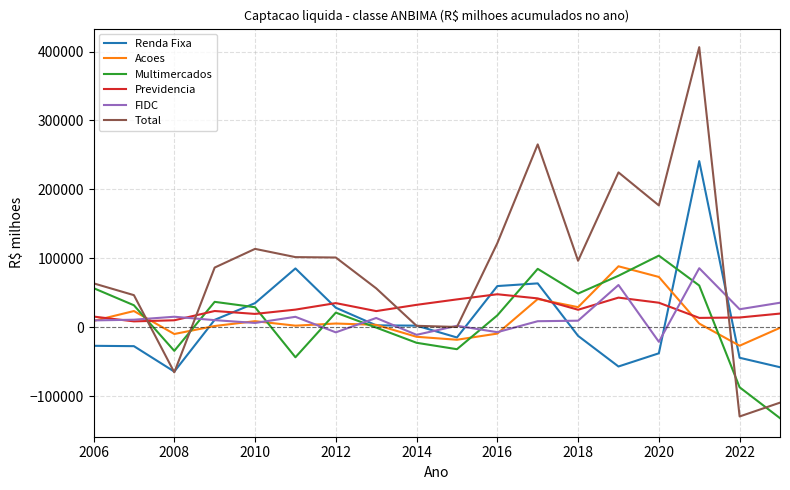

True or false: Multimercados and FIDC intersect in this chart.

True